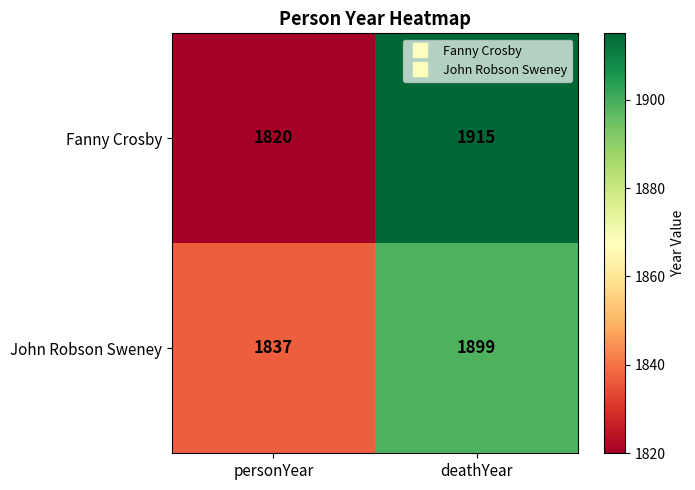

At which category is the sum across all series the highest?

deathYear